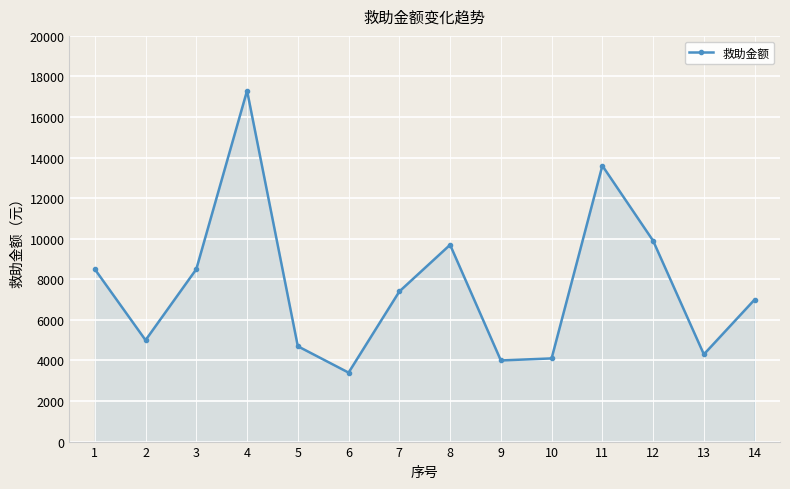

At which label does the data first exceed 7400?

1